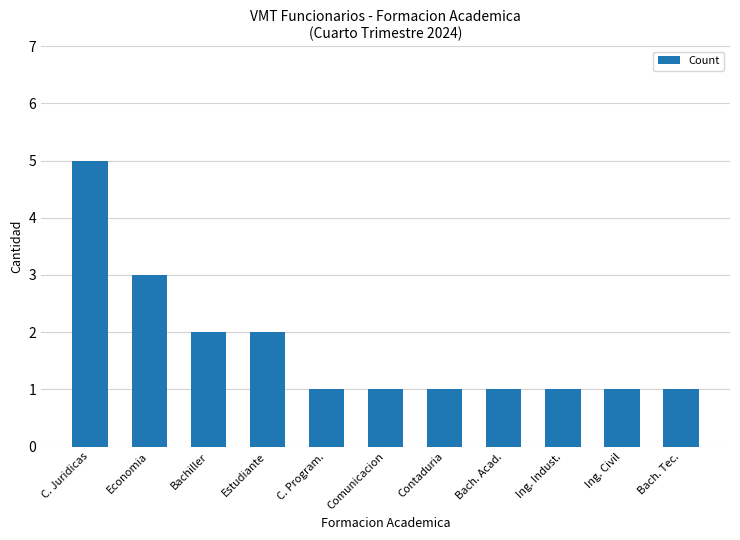

Does the chart contain stacked bars?

No